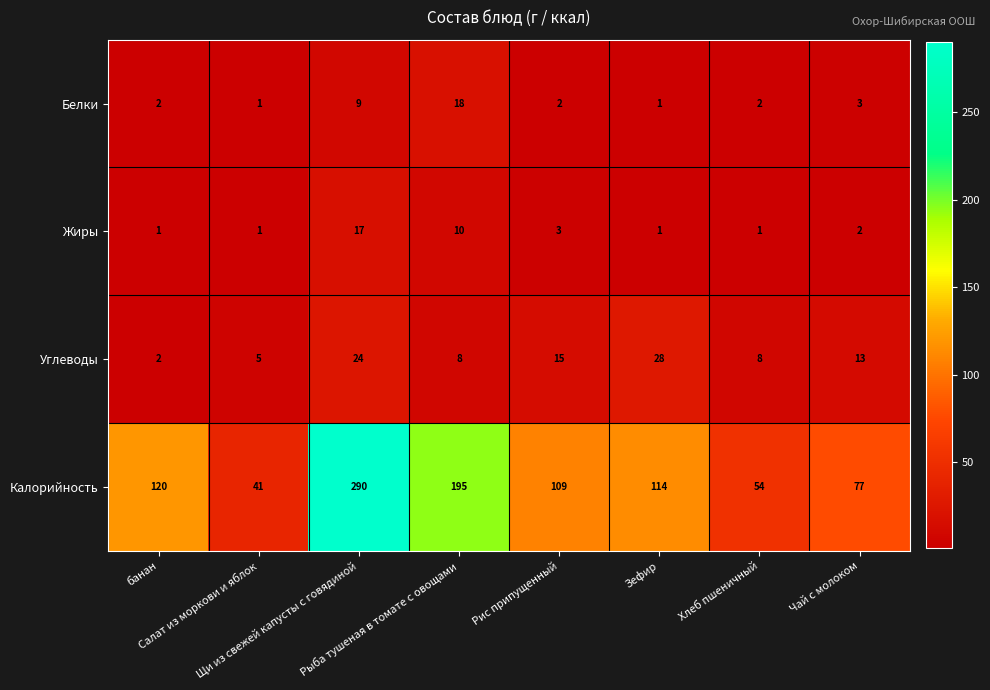

Rank the series by their maximum value, from highest to lowest.

Калорийность, Углеводы, Белки, Жиры